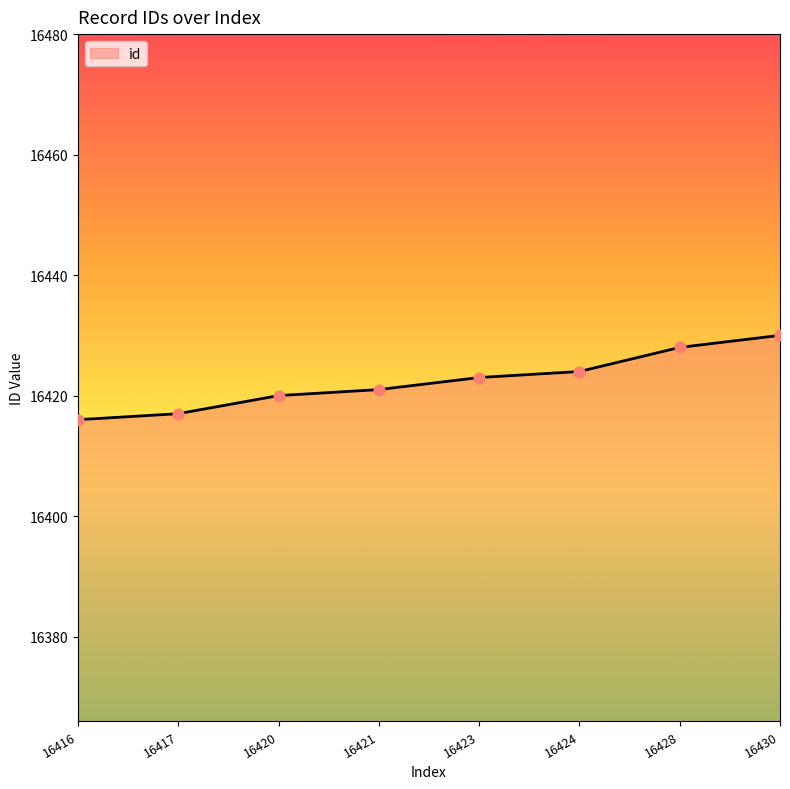

What is the ratio of the value at 16421 to the value at 16420?

1.0